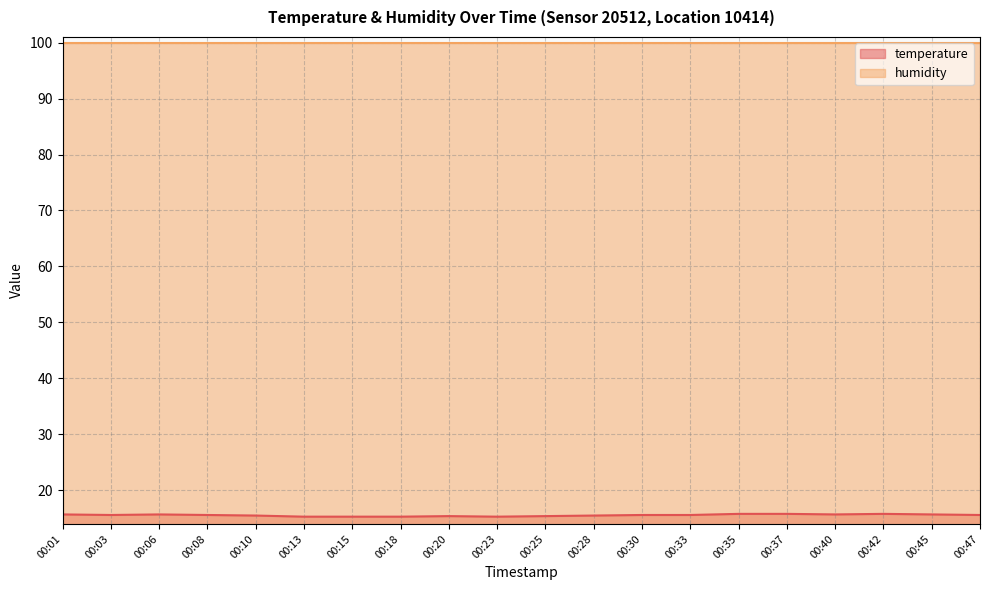

Rank the categories by value from highest to lowest.

00:35, 00:37, 00:42, 00:01, 00:06, 00:40, 00:45, 00:03, 00:08, 00:30, 00:33, 00:47, 00:10, 00:28, 00:20, 00:25, 00:13, 00:15, 00:18, 00:23